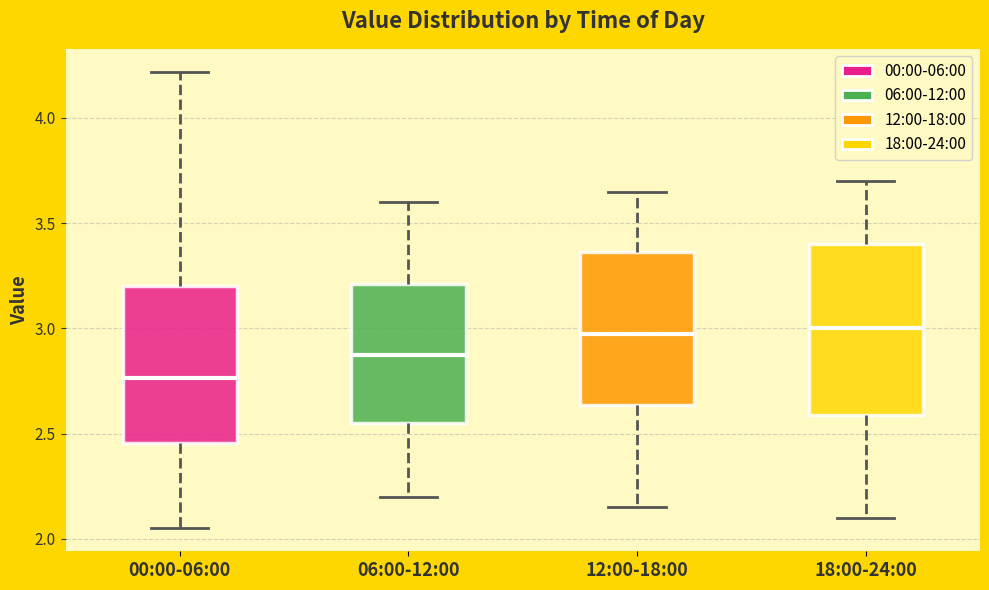

Where is the lower edge of the box for 06:00-12:00 on the y-axis? The values are not printed on the chart, so give them approximately, as read against the axis.

2.55